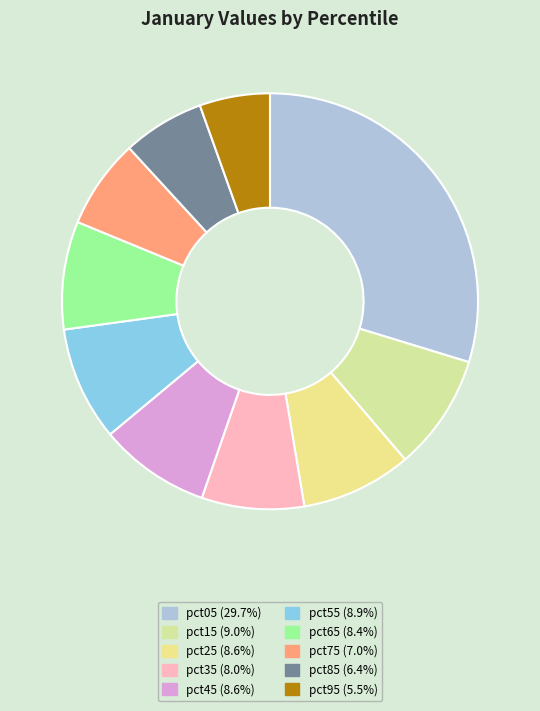

Does pct55 account for over 50% of the chart?

No